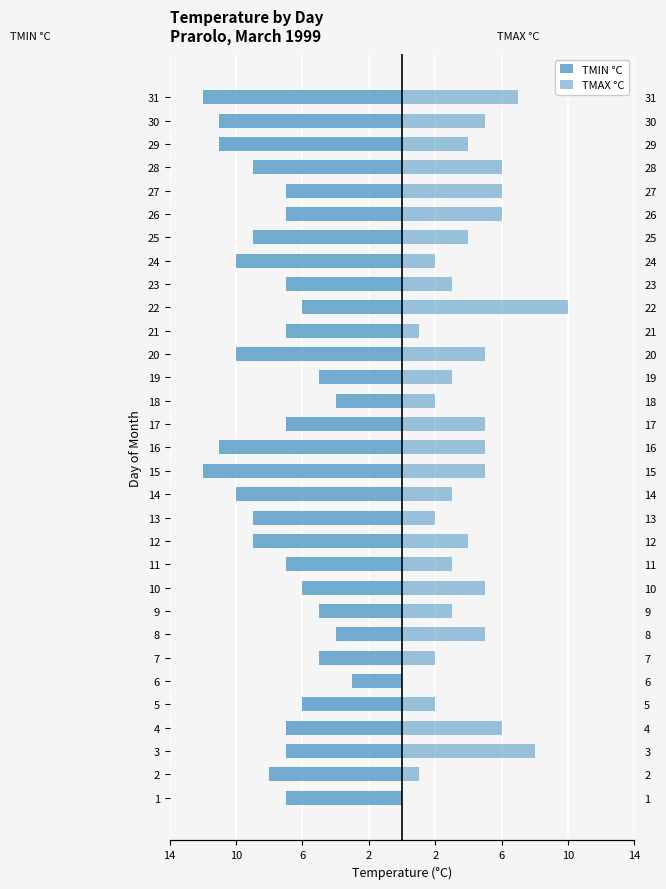

Which series has the widest spread of values?

TMAX °C